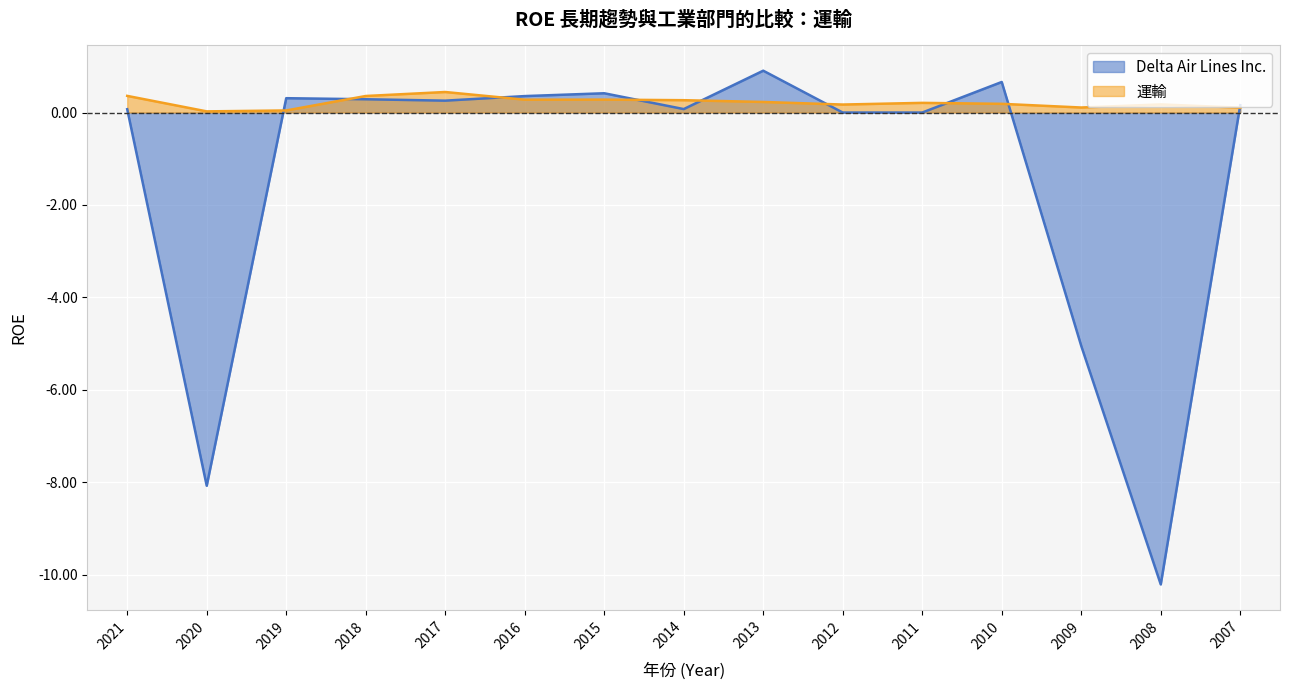

The value of Delta Air Lines Inc. at 2011 is 0.0. True or false?

True